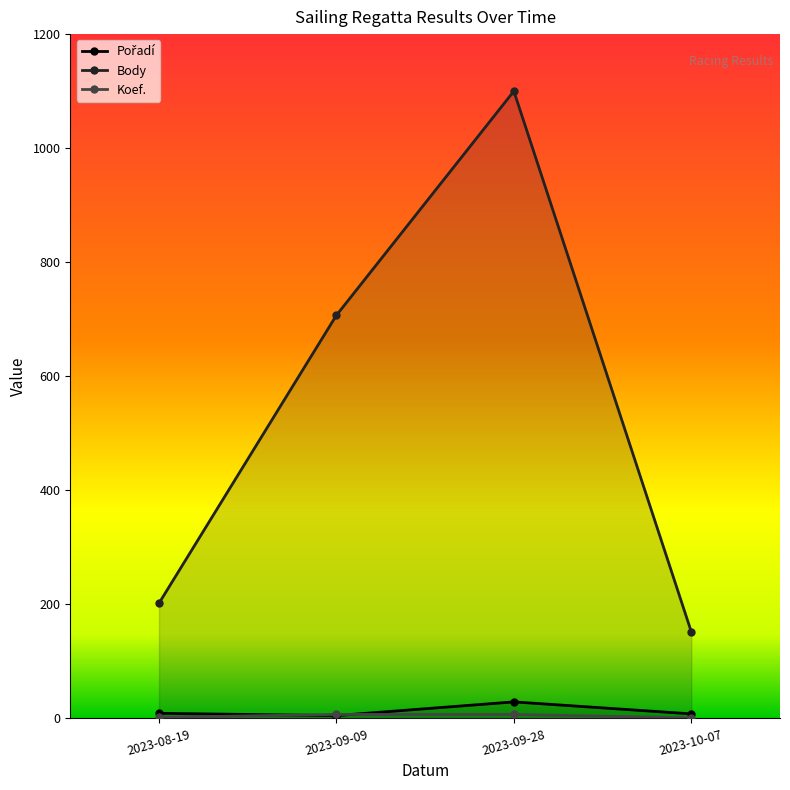

How many distinct data groups are displayed?

3